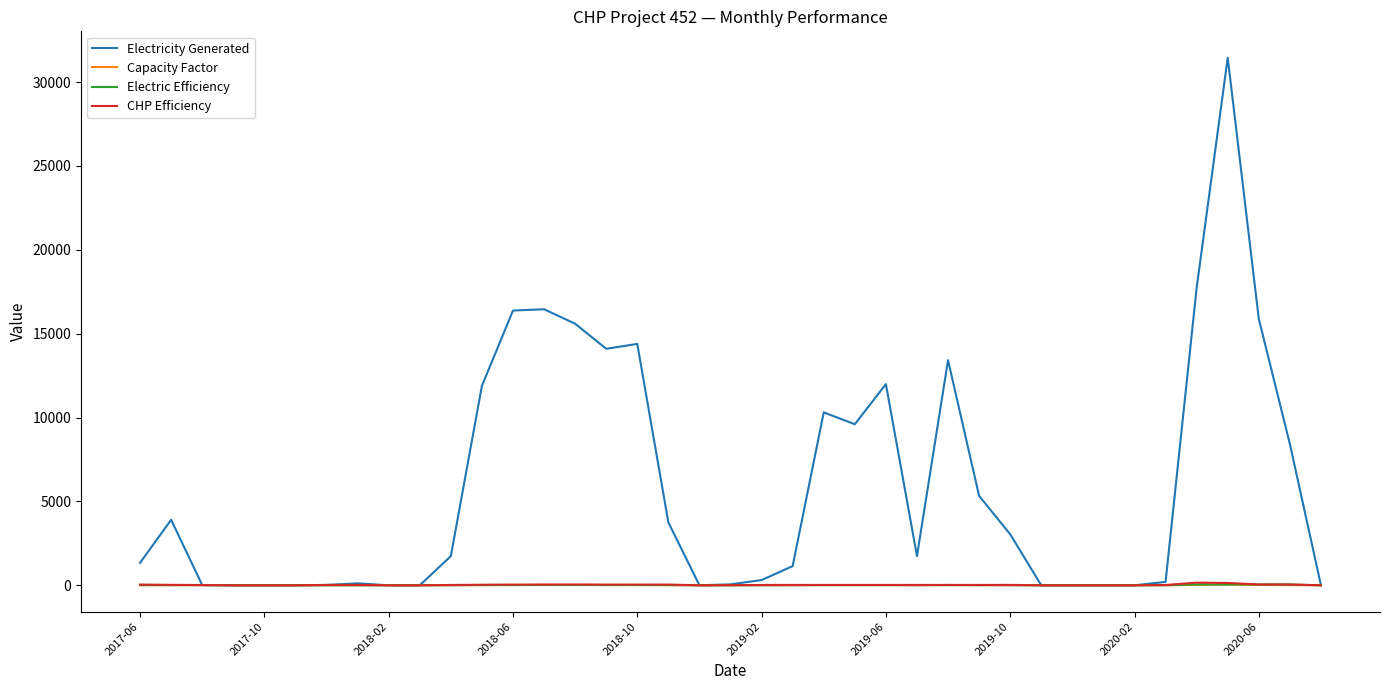

Which series has the largest total across all categories?

Electricity Generated